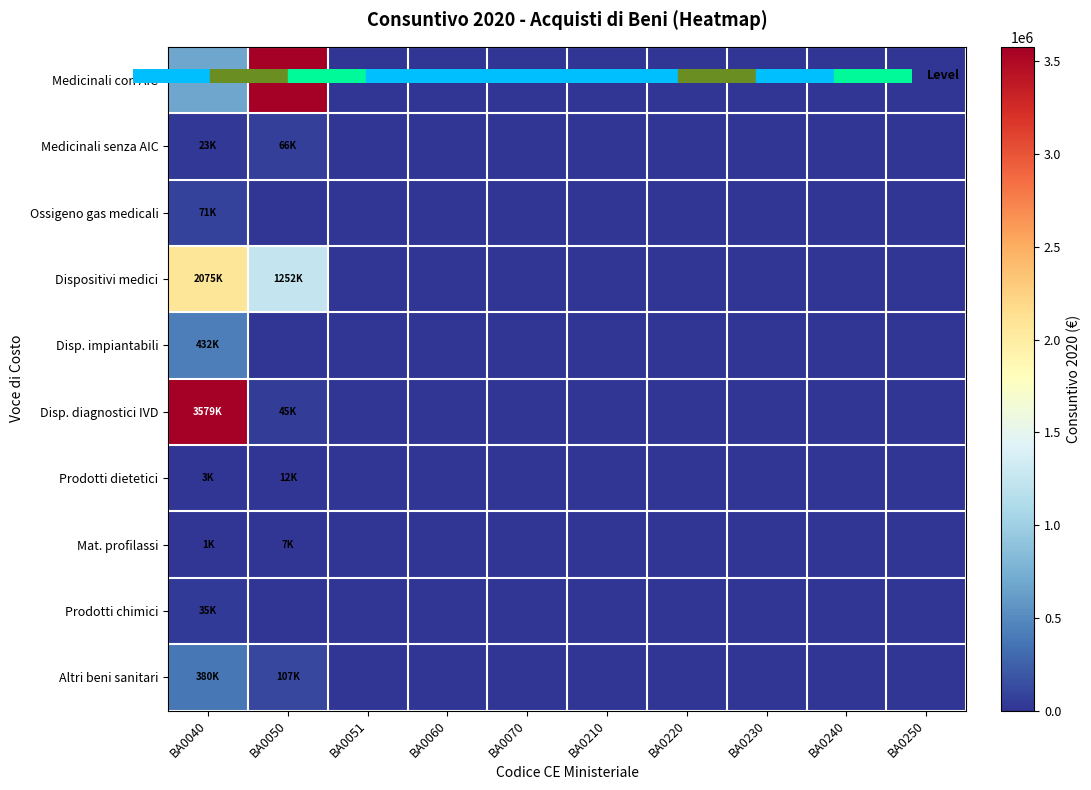

Rank the series at BA0250 from lowest to highest value.

Medicinali con AIC, Medicinali senza AIC, Ossigeno gas medicali, Dispositivi medici, Disp. impiantabili, Disp. diagnostici IVD, Prodotti dietetici, Mat. profilassi, Prodotti chimici, Altri beni sanitari